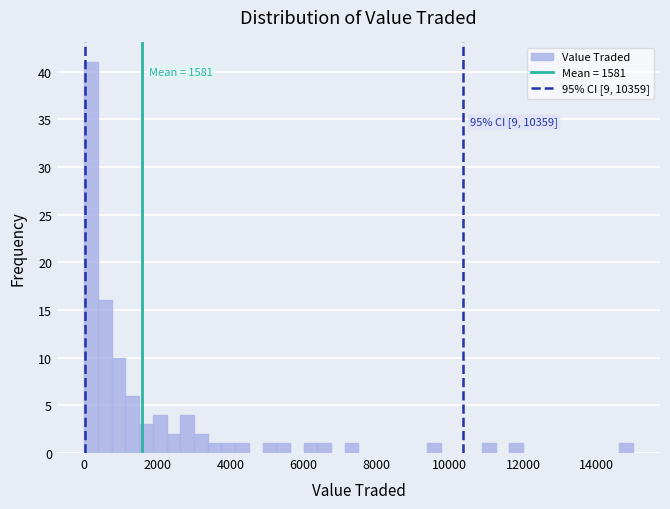

Read against the x-axis, roughly where is the centre of the tallest bar?

200